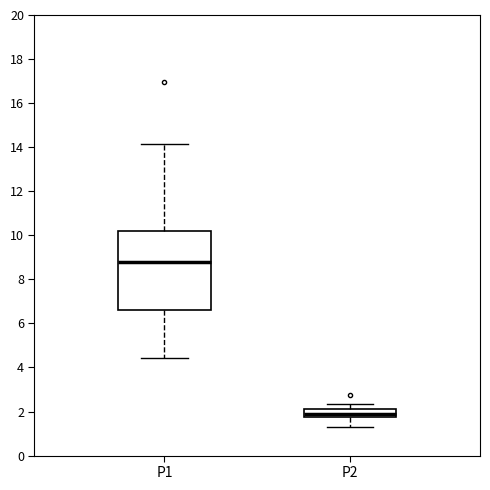

Which box's median line is the highest?

P1